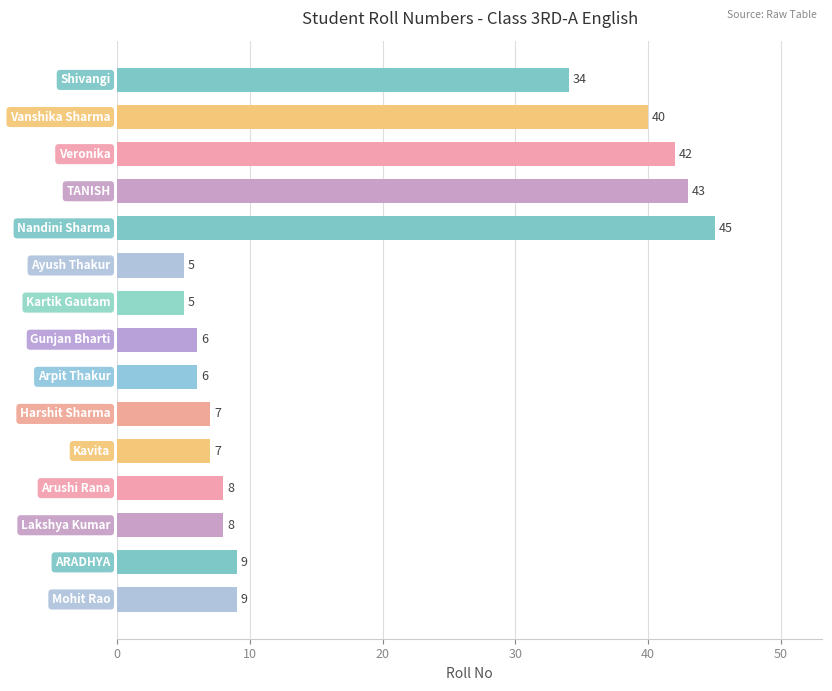

Does the chart contain any negative values?

No